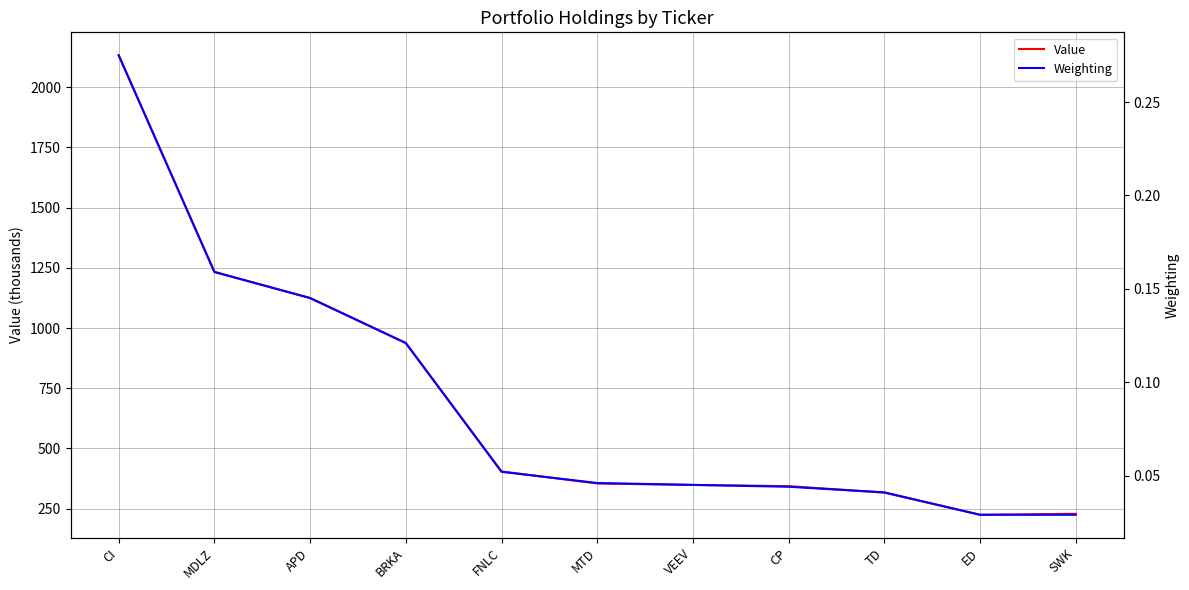

Which series changed the most between CP and TD?

Value